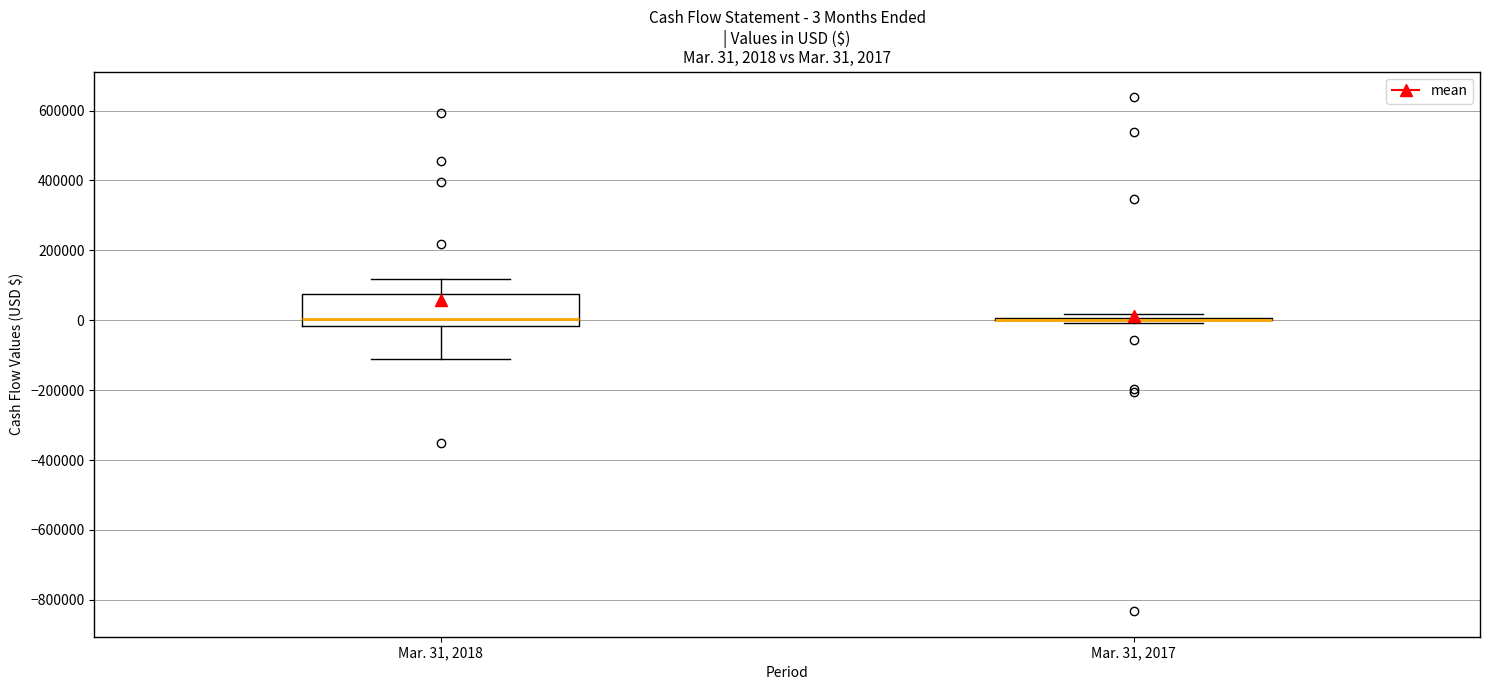

Comparing the boxes themselves (not the whiskers), which one is the tallest?

Mar. 31, 2018